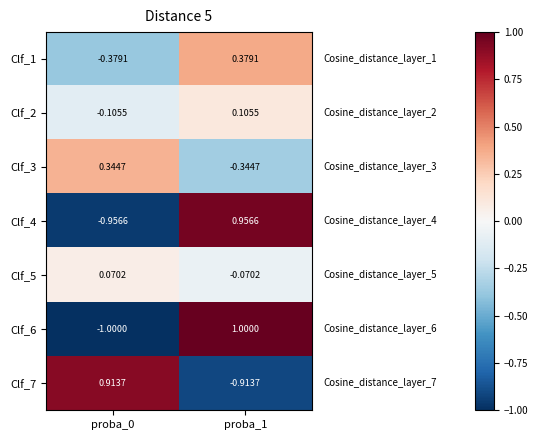

How many distinct data groups are displayed?

7